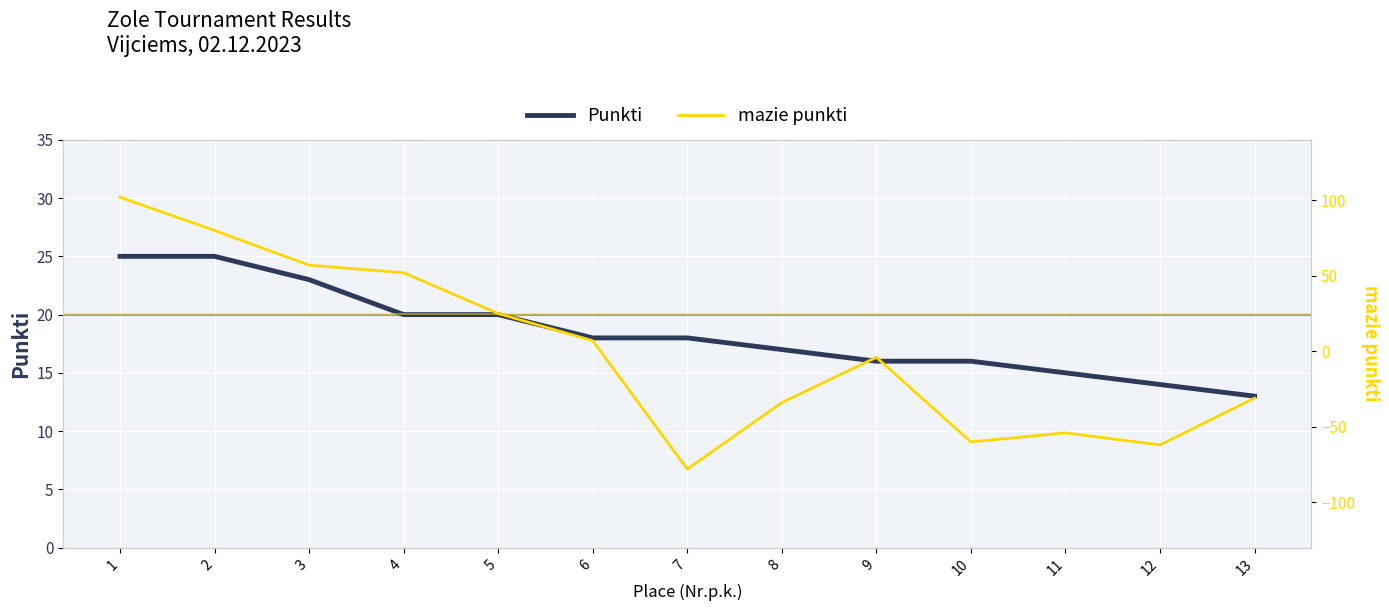

The Punkti series shows 23 at 3. True or false?

True